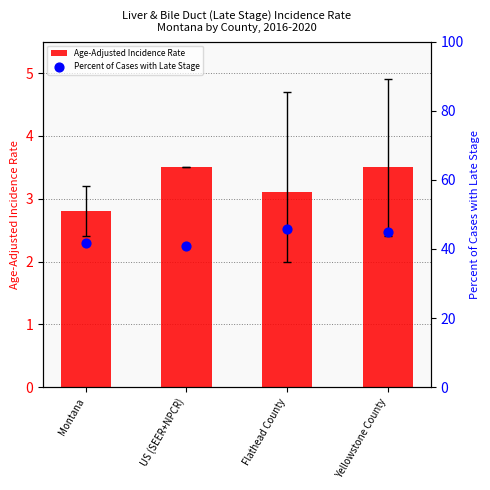

Which series has the largest total across all categories?

Percent of Cases with Late Stage